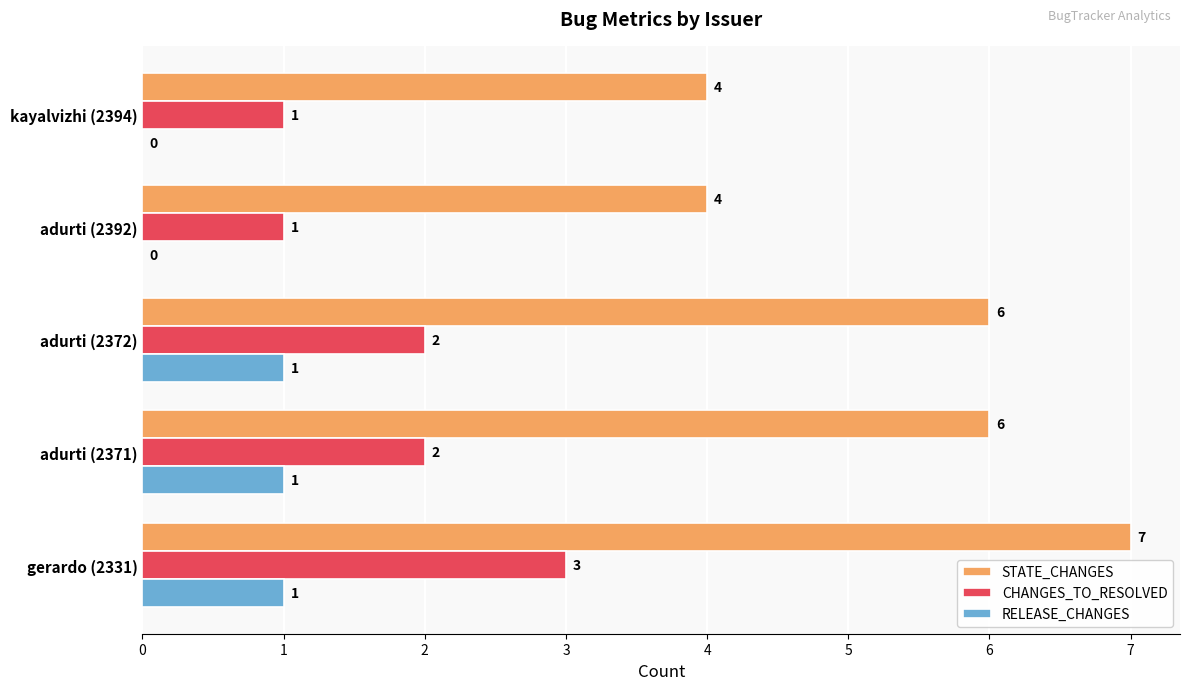

What is the greatest value displayed?

7